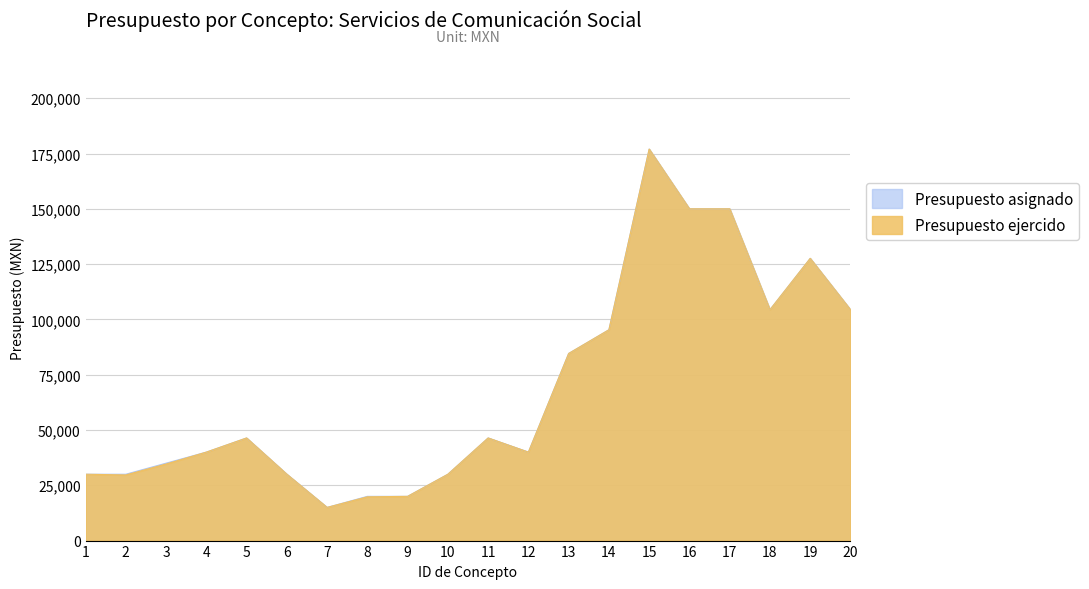

What is the difference between the Presupuesto asignado values at 3 and 1?

5000.0